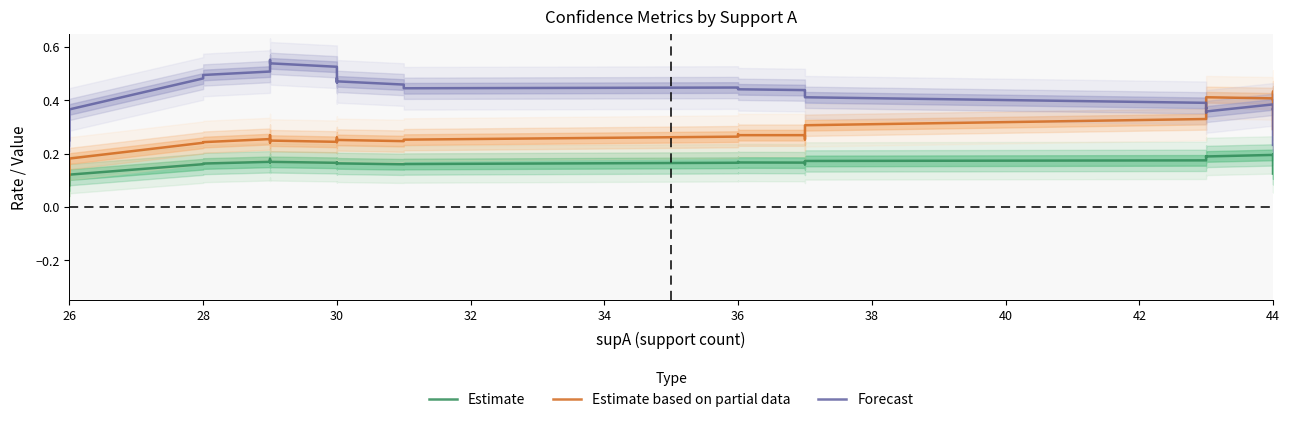

What is the greatest value displayed?

0.6